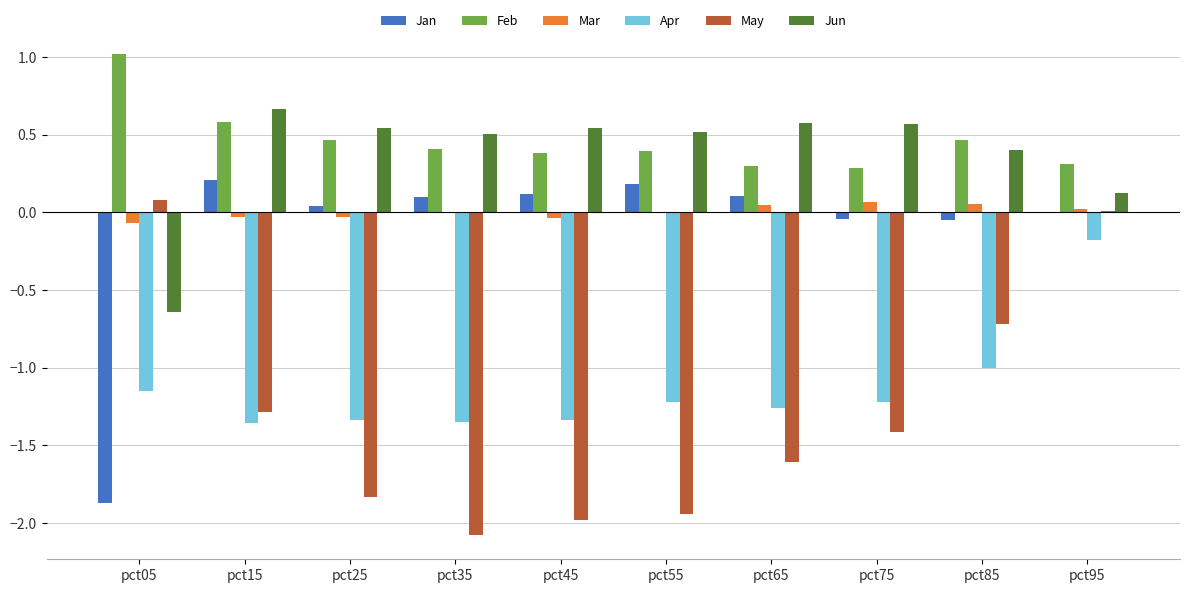

True or false: Apr has a value of -1.2 at pct55.

True